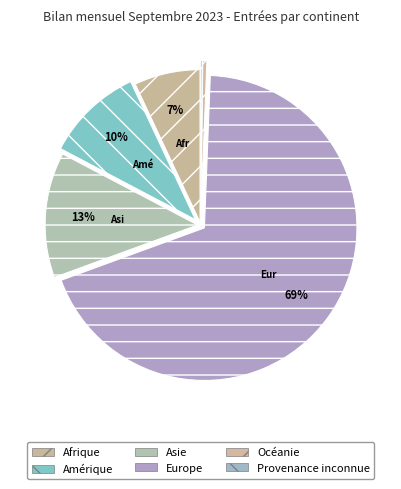

What percentage do Océanie and Asie together represent?

13.7%